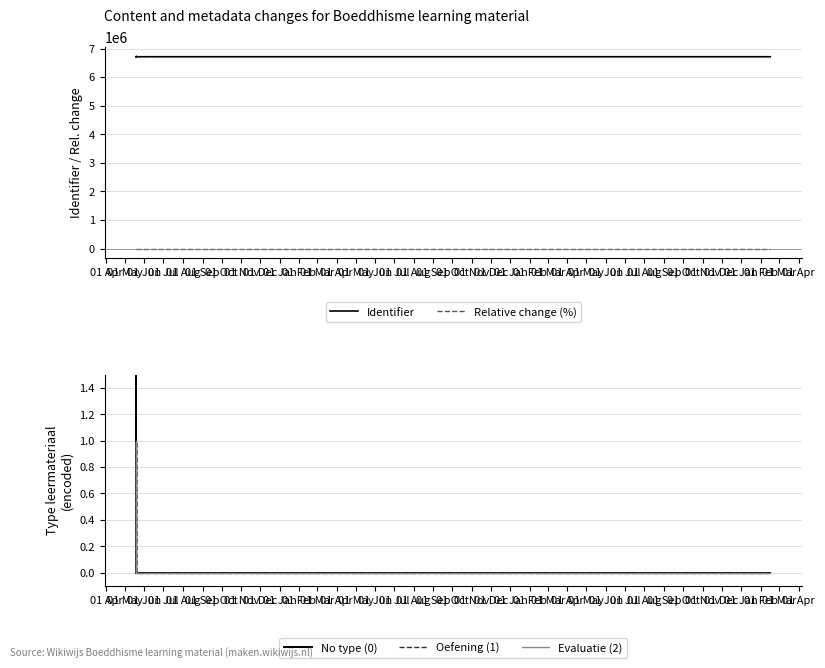

List the labels in order of Relative change (%) value, largest first.

01 Aug, 01 Jul, 01 Oct, 01 Dec, 01 Jun, 01 May, 01 Sep, 01 Nov, 01 Jan, 01 Apr